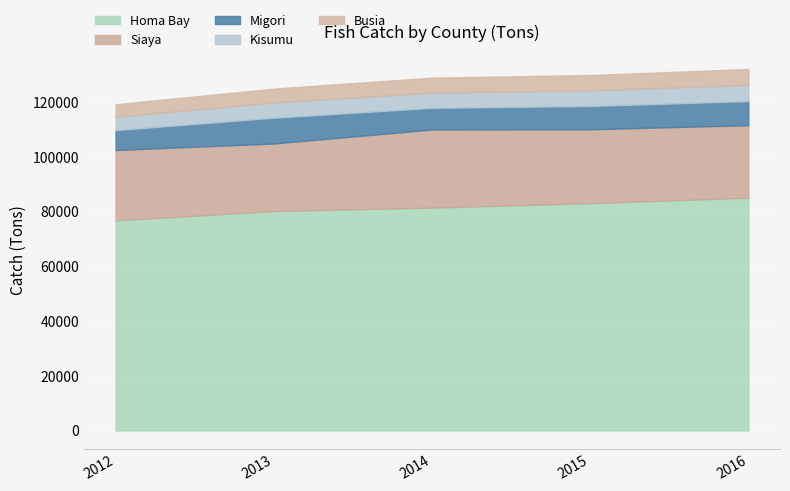

At which category is the sum across all series the highest?

2016